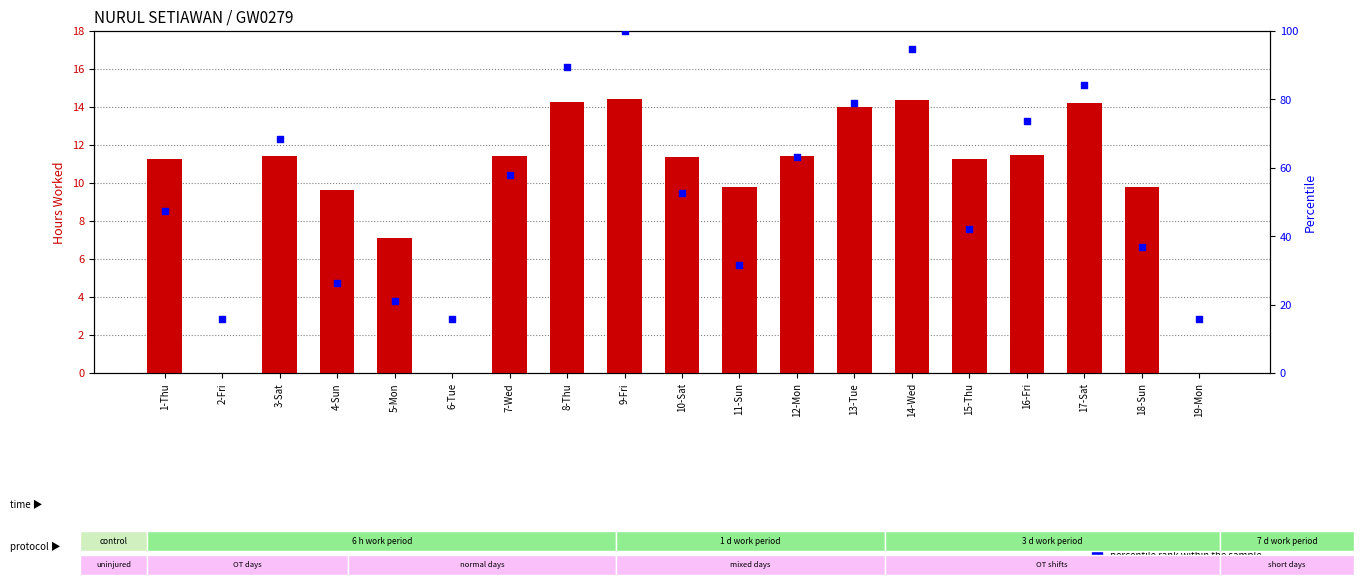

What are all the series names shown in the legend?

count, percentile rank within the sample